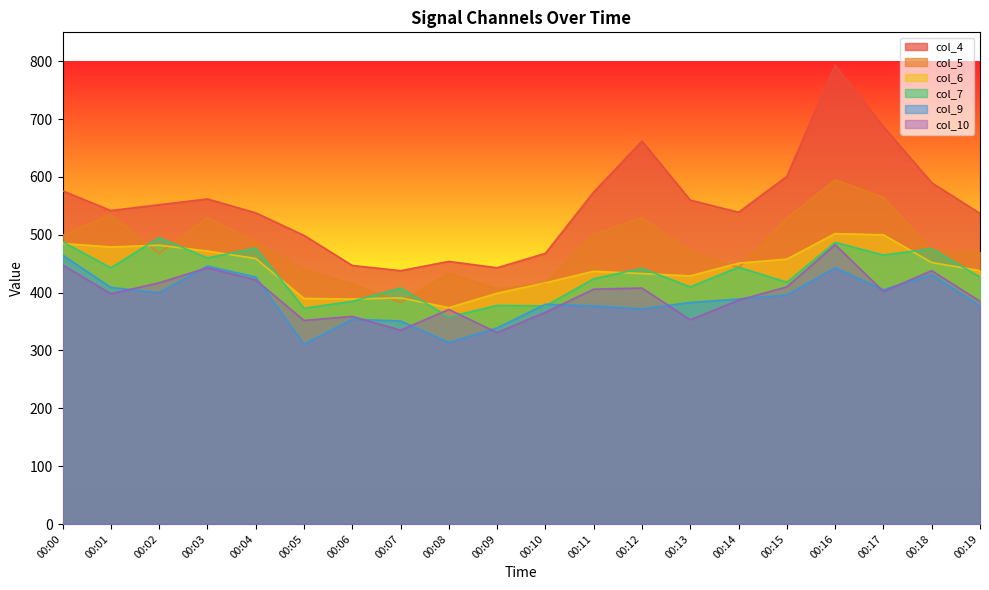

Rank the categories by col_6 value from lowest to highest.

00:08, 00:06, 00:05, 00:07, 00:09, 00:10, 00:13, 00:12, 00:11, 00:19, 00:14, 00:18, 00:15, 00:04, 00:03, 00:01, 00:02, 00:00, 00:17, 00:16